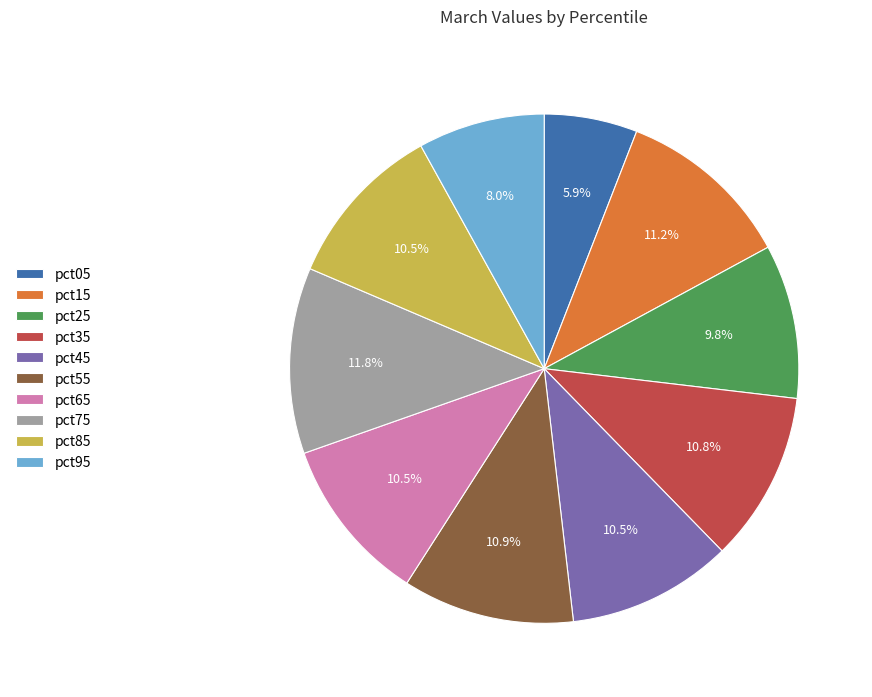

How many slices are in this pie chart?

10